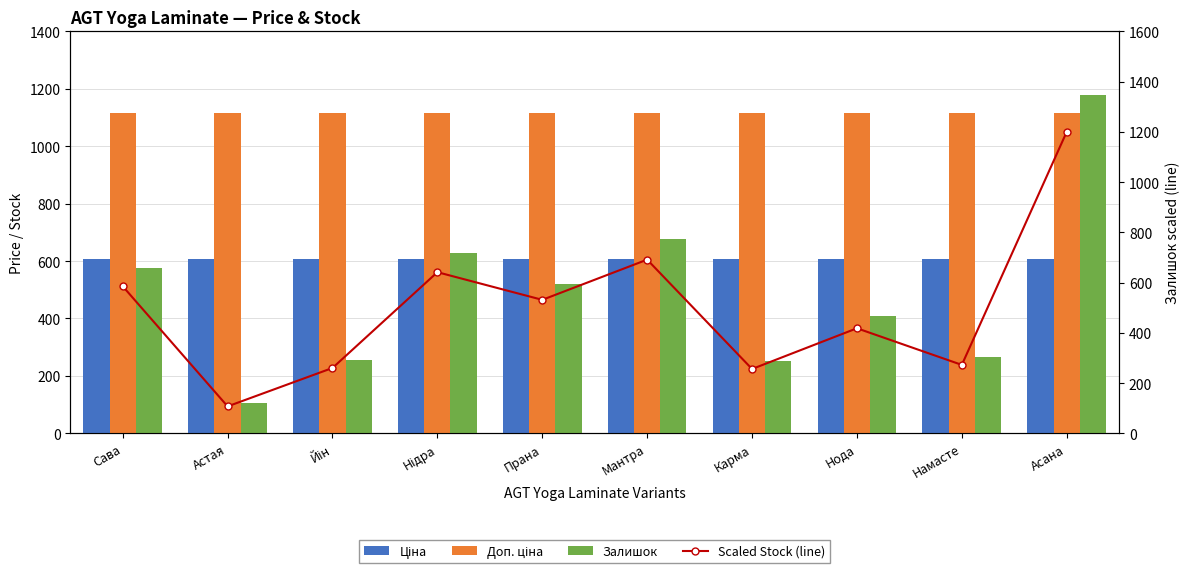

Reading right to left, transcribe all the data shown in this chart.

Ціна: 608.3	608.3	608.3	608.3	608.3	608.3	608.3	608.3	608.3	608.3
Доп. ціна: 1115.3	1115.3	1115.3	1115.3	1115.3	1115.3	1115.3	1115.3	1115.3	1115.3
Залишок: 1177.0	267.0	410.0	251.0	678.0	521.0	629.0	255.0	105.0	574.0
Scaled Stock (line): 1200.0	272.2	418.0	255.9	691.2	531.2	641.3	260.0	107.1	585.2